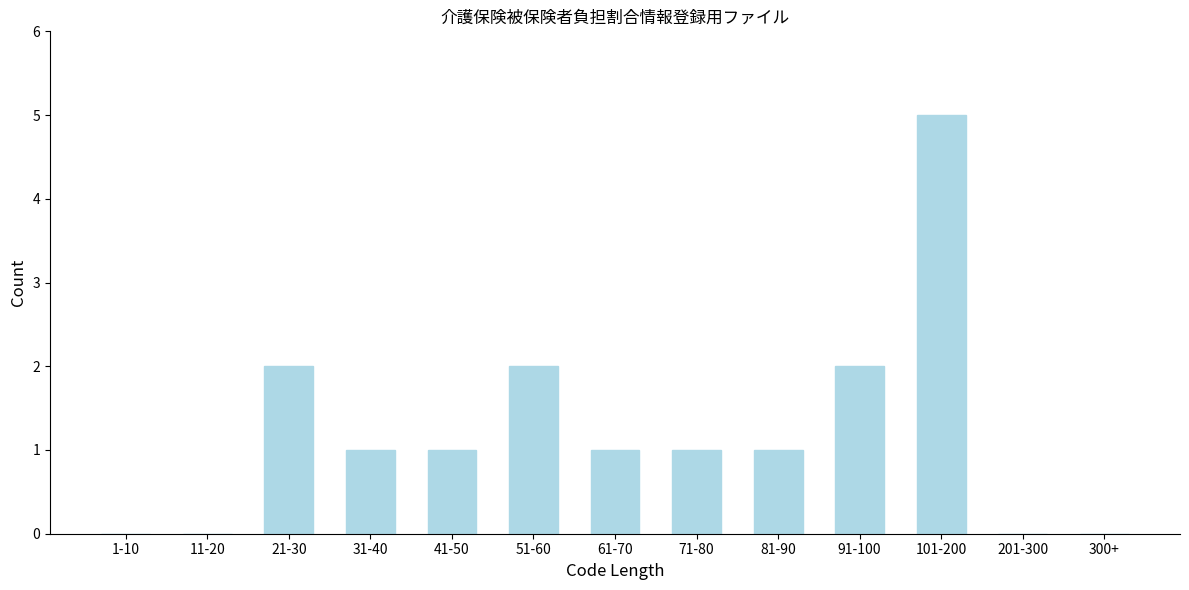

Reading left to right, list all the values displayed in this chart.

1-10=0	11-20=0	21-30=2	31-40=1	41-50=1	51-60=2	61-70=1	71-80=1	81-90=1	91-100=2	101-200=5	201-300=0	300+=0